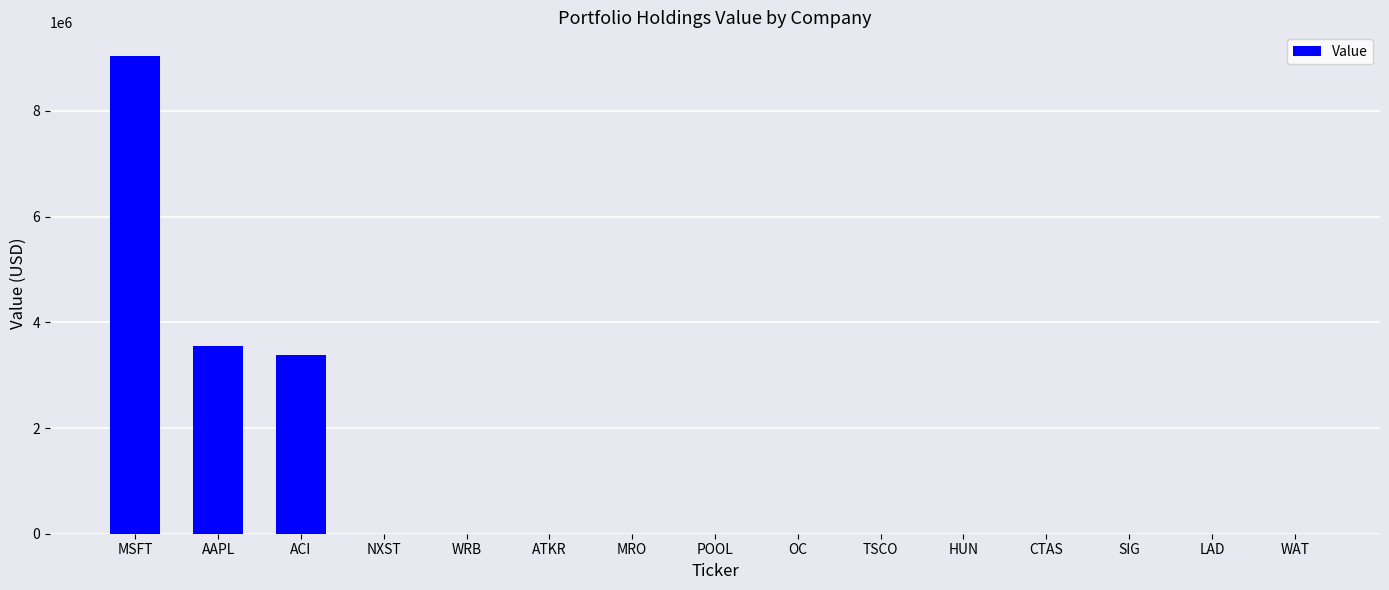

True or false: the data shows 0 at WAT.

True